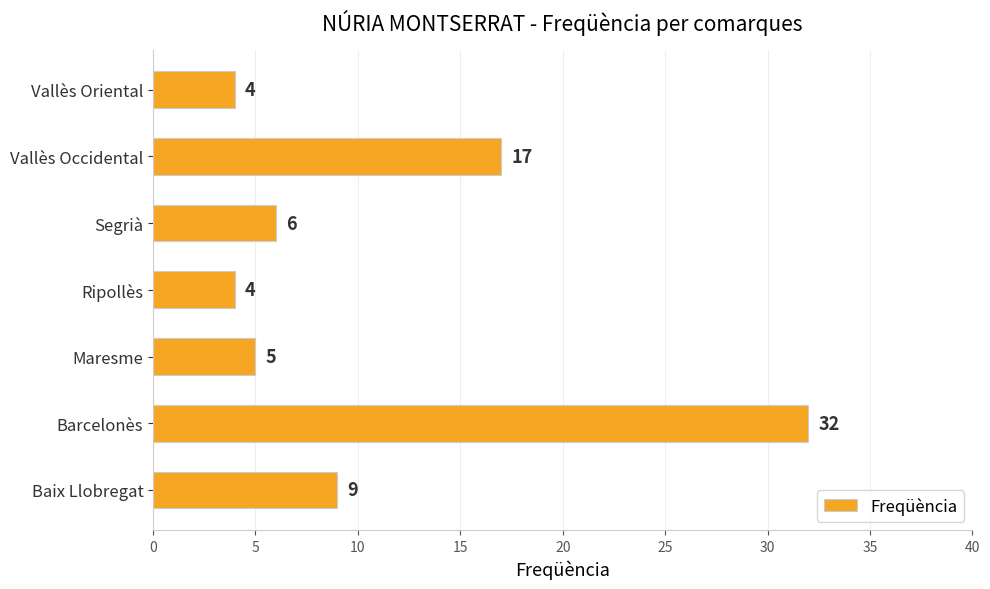

Approximately how many times larger is the value at Segrià compared to Vallès Oriental?

1.5